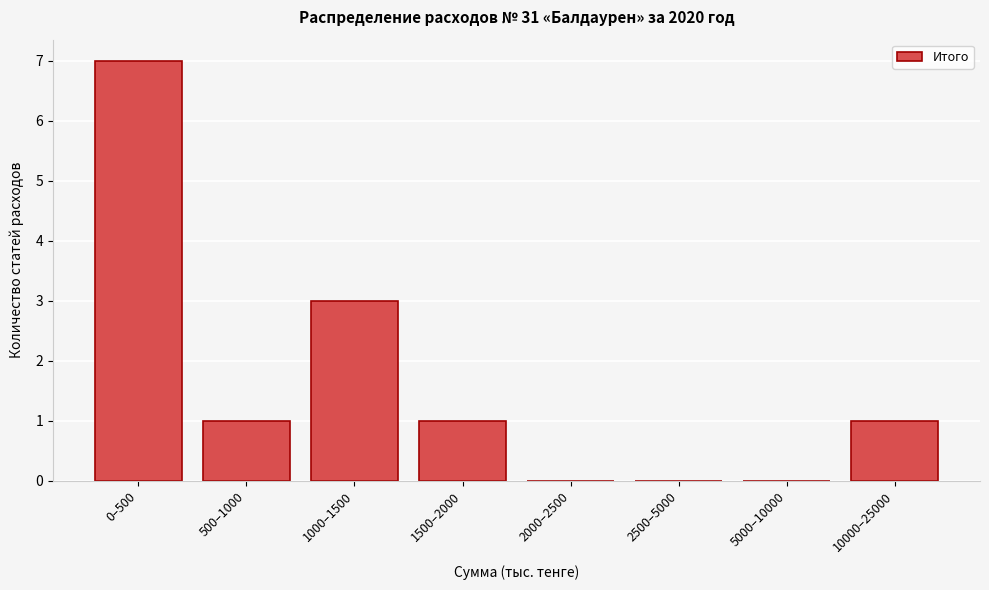

Reading left to right, list all the values displayed in this chart.

0–500=7	500–1000=1	1000–1500=3	1500–2000=1	2000–2500=0	2500–5000=0	5000–10000=0	10000–25000=1